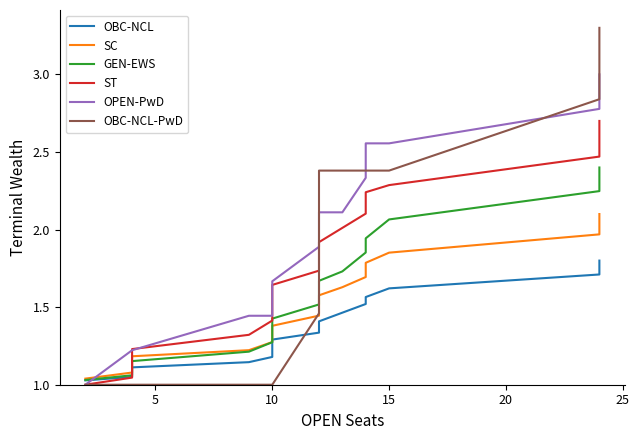

Is this an area chart (filled region under the line)?

No